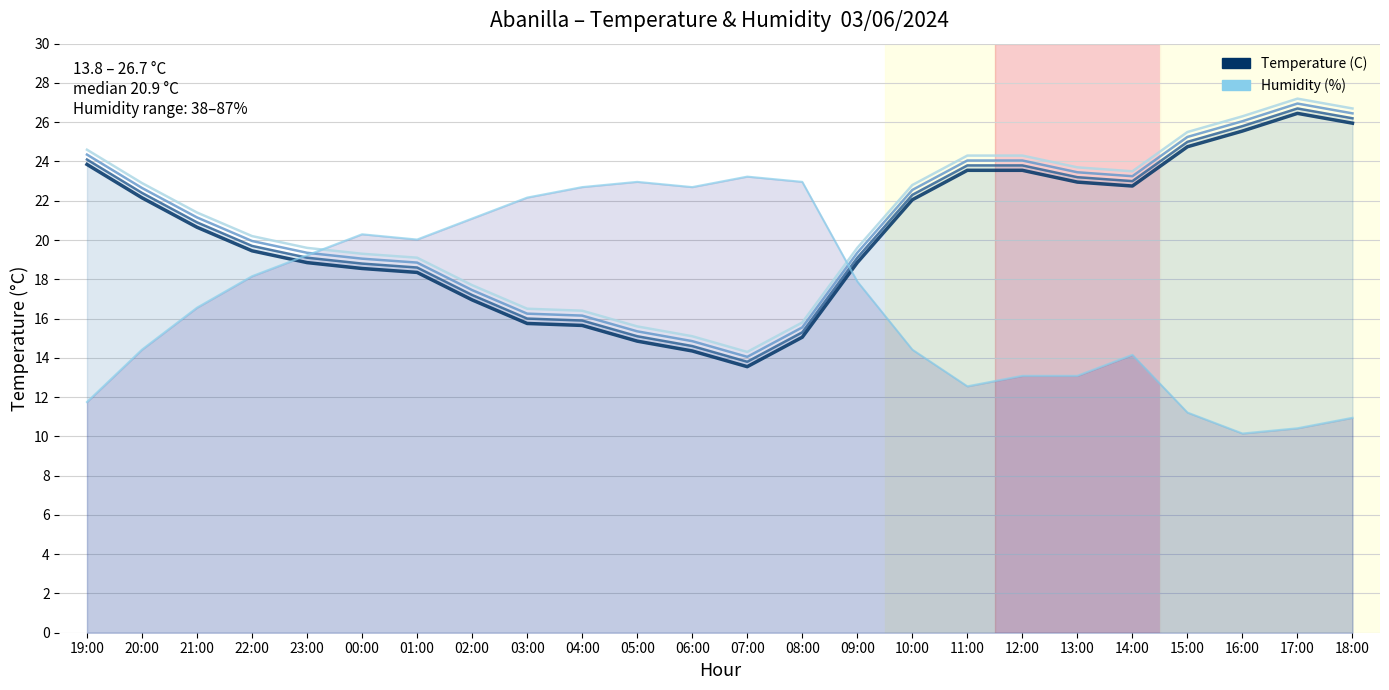

Which series has the widest spread of values?

Humidity (%)